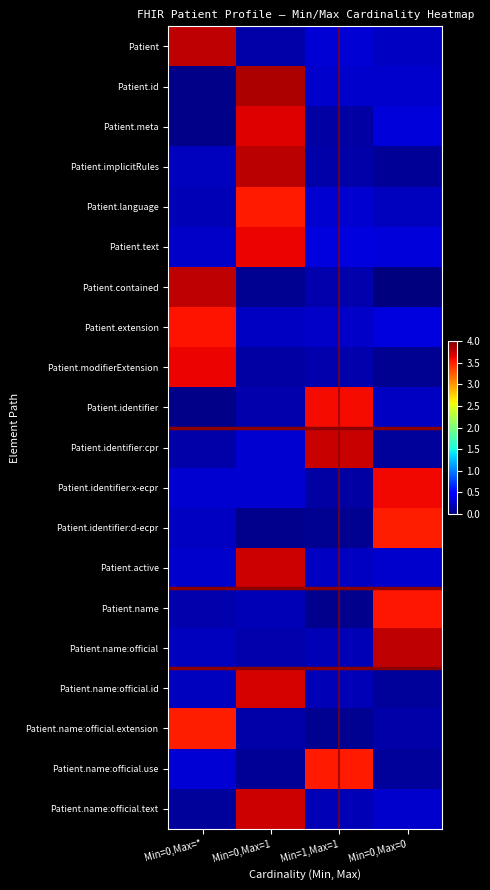

Reading left to right, what are all the values shown in this chart?

0: 3.5	0.2	0.1	0.1
1: 0.3	3.7	0.2	0.3
r2: 0.3	3.6	0.3	0.3
r3: 0.2	3.5	0.3	0.2
r4: 0.2	3.7	0.2	0.1
r5: 0.2	3.8	0.2	0.1
r6: 3.6	0.1	0.2	0.1
r7: 3.6	0.2	0.3	0.3
r8: 3.8	0.1	0.2	0.0
r9: 0.2	0.3	3.7	0.1
r10: 0.0	0.2	3.6	0.2
r11: 0.2	0.2	0.2	3.8
r12: 0.2	0.2	0.0	3.5
r13: 0.1	3.7	0.2	0.3
r14: 0.3	0.3	0.1	3.6
r15: 0.2	0.0	0.1	3.5
r16: 0.0	3.8	0.3	0.3
r17: 3.8	0.2	0.3	0.2
r18: 0.3	0.1	3.5	0.1
r19: 0.0	3.7	0.1	0.3